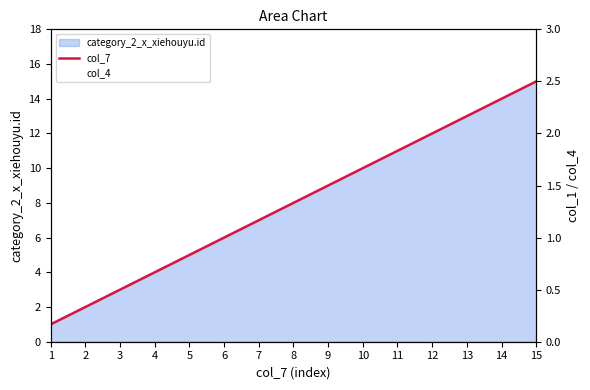

Is it true that the value at 9 is 9?

True